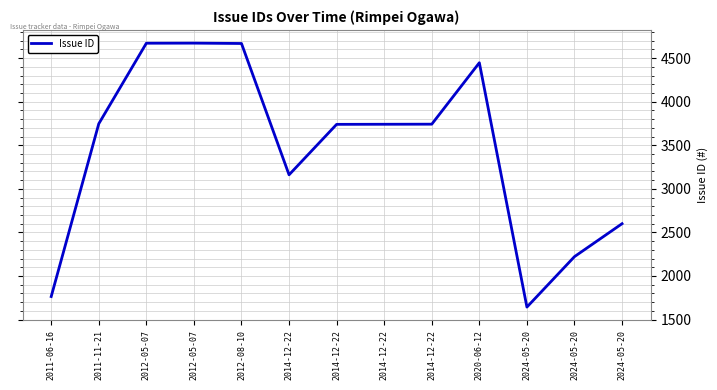

What is the label of the 2nd point from the left?

2011-11-21